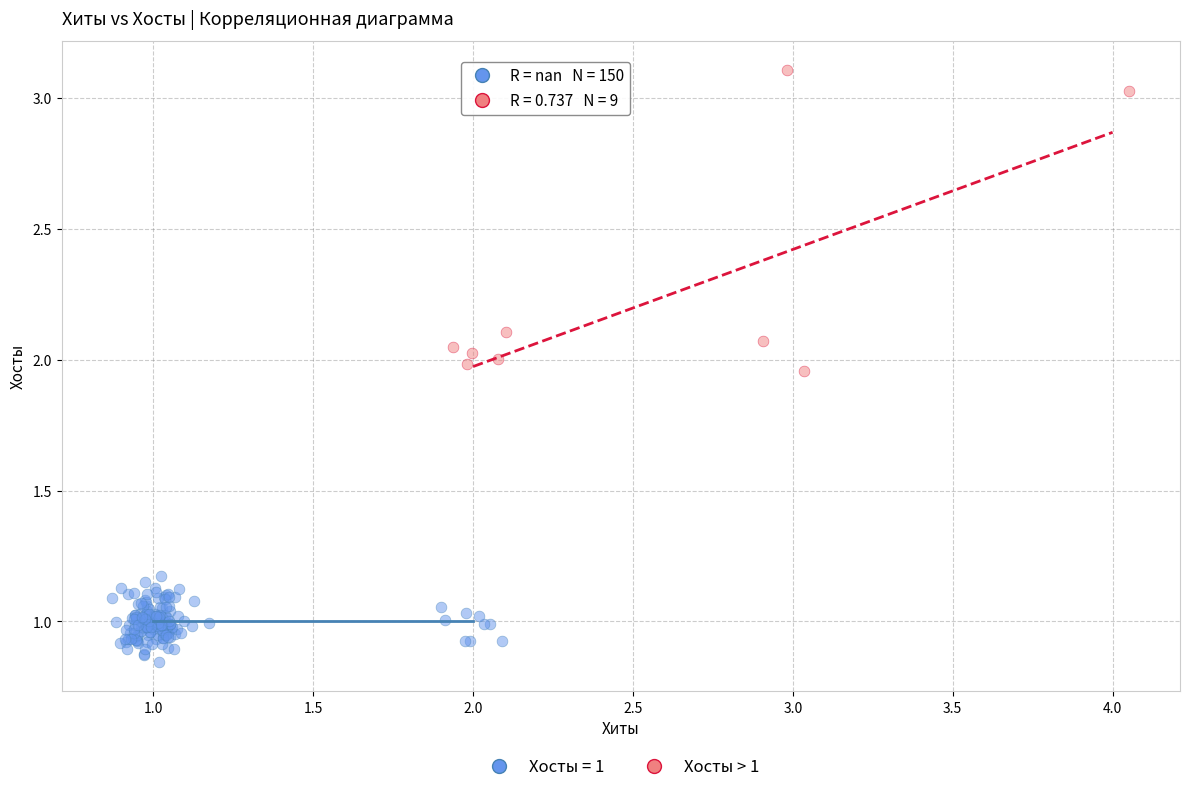

Which series reaches the minimum Y coordinate?

Хосты = 1